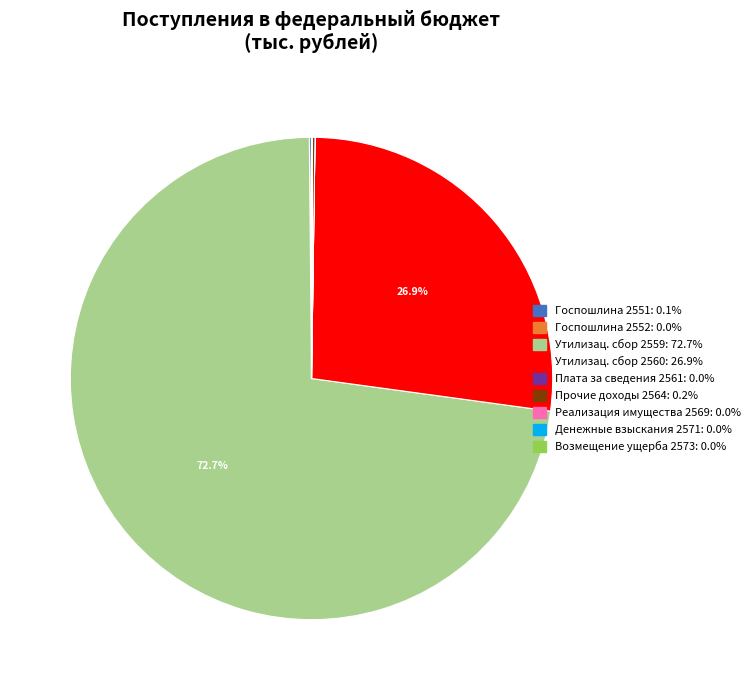

Is there any slice that represents more than half of the pie?

Yes